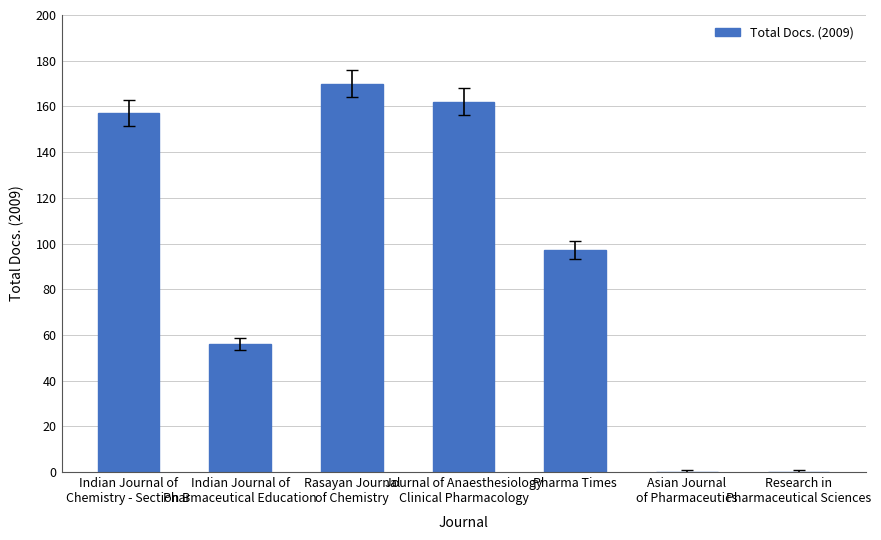

What is the ratio of the value at Indian Journal of
Chemistry - Section B to the value at Pharma Times?

1.6